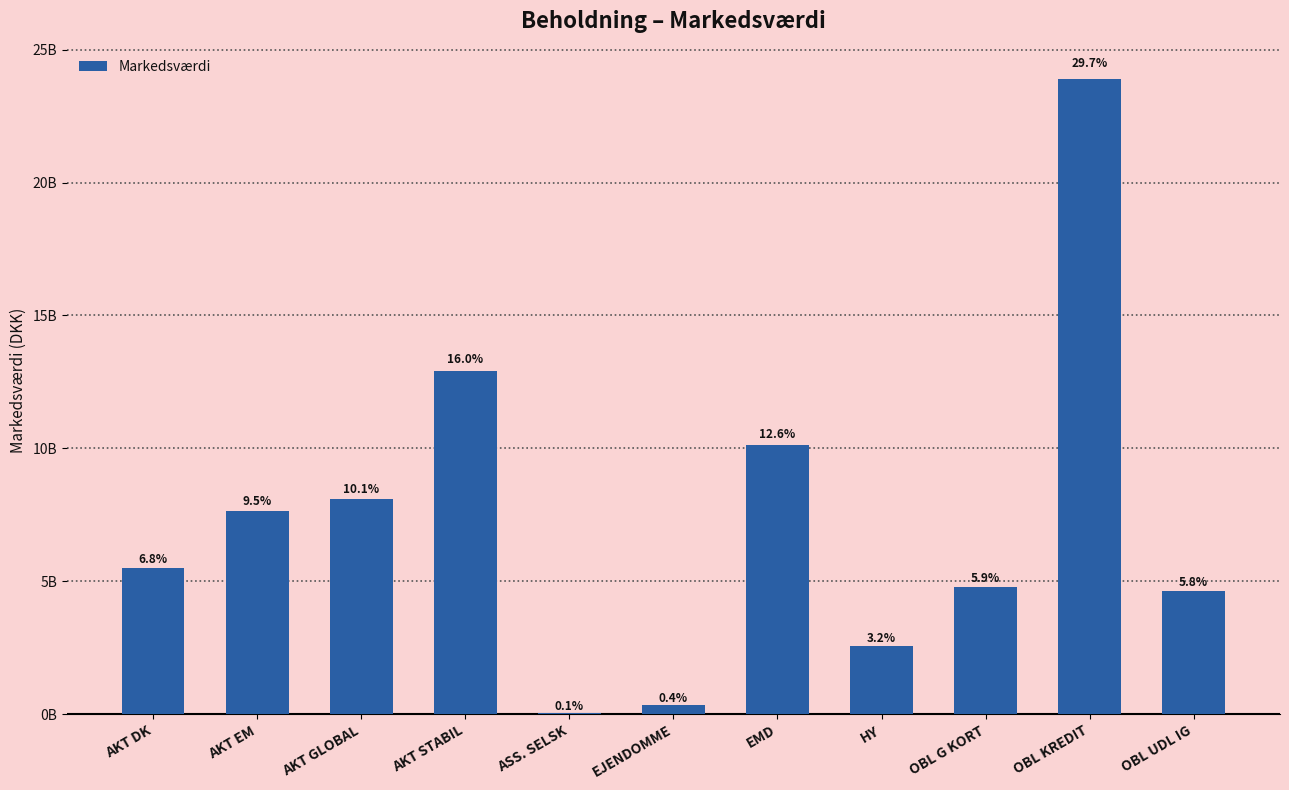

Rank the categories by value from lowest to highest.

ASS. SELSK, EJENDOMME, HY, OBL UDL IG, OBL G KORT, AKT DK, AKT EM, AKT GLOBAL, EMD, AKT STABIL, OBL KREDIT